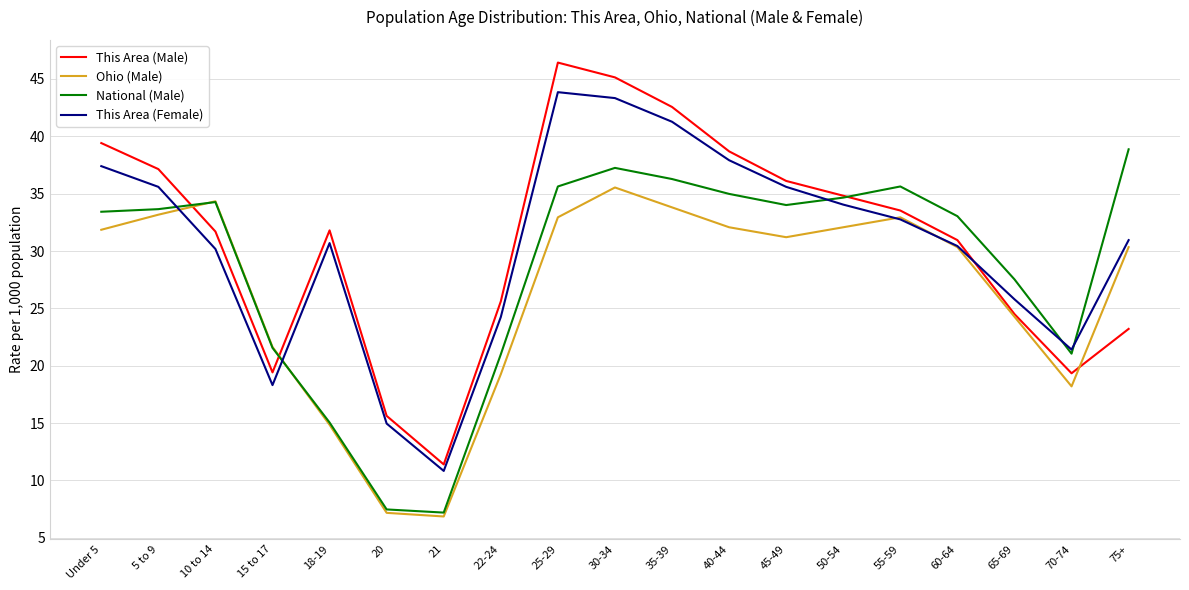

What is the spread (max minus min) of values at 65-69?

3.3